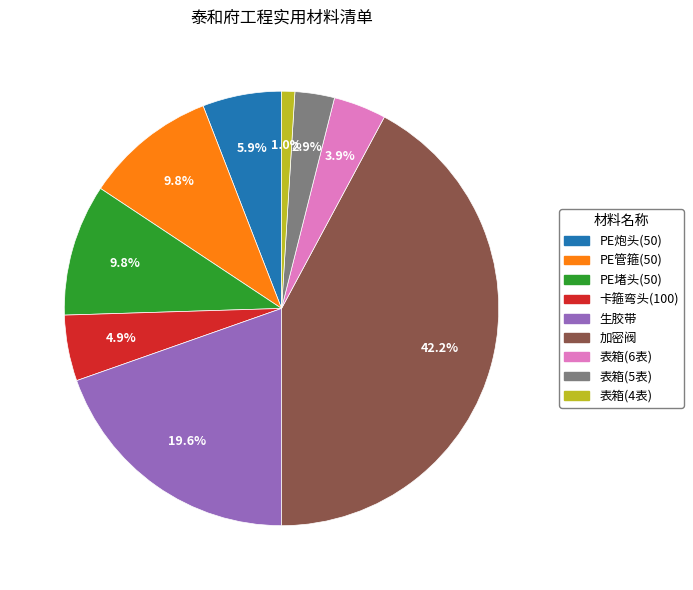

What percentage is the 加密阀 slice, to the nearest percent?

42%